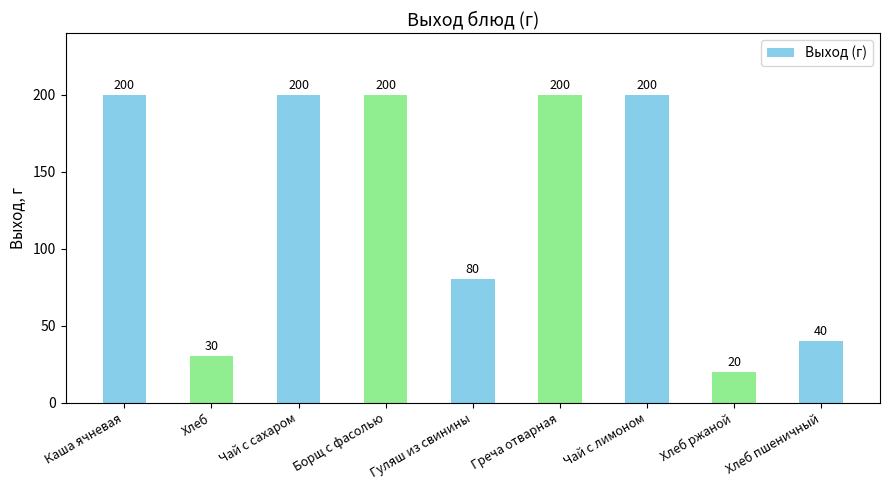

What is the difference between the second highest and minimum values?

180